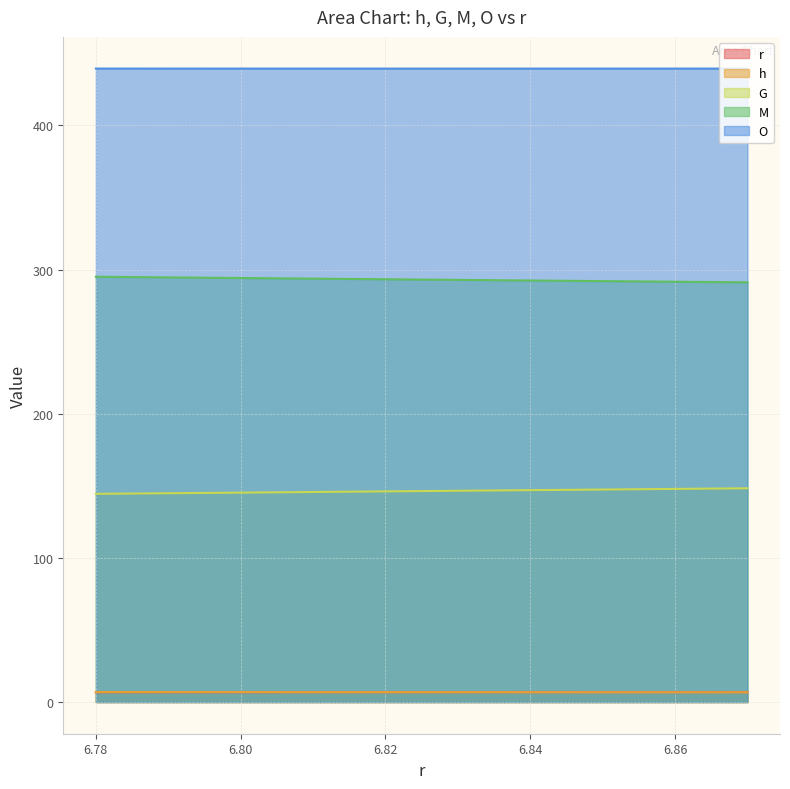

Is it true that G equals 145.3 at 6.80?

True